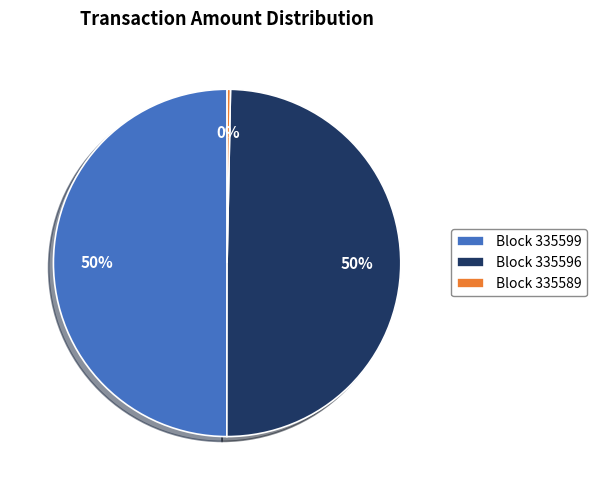

To the nearest percent, what portion does Block 335596 represent?

50%